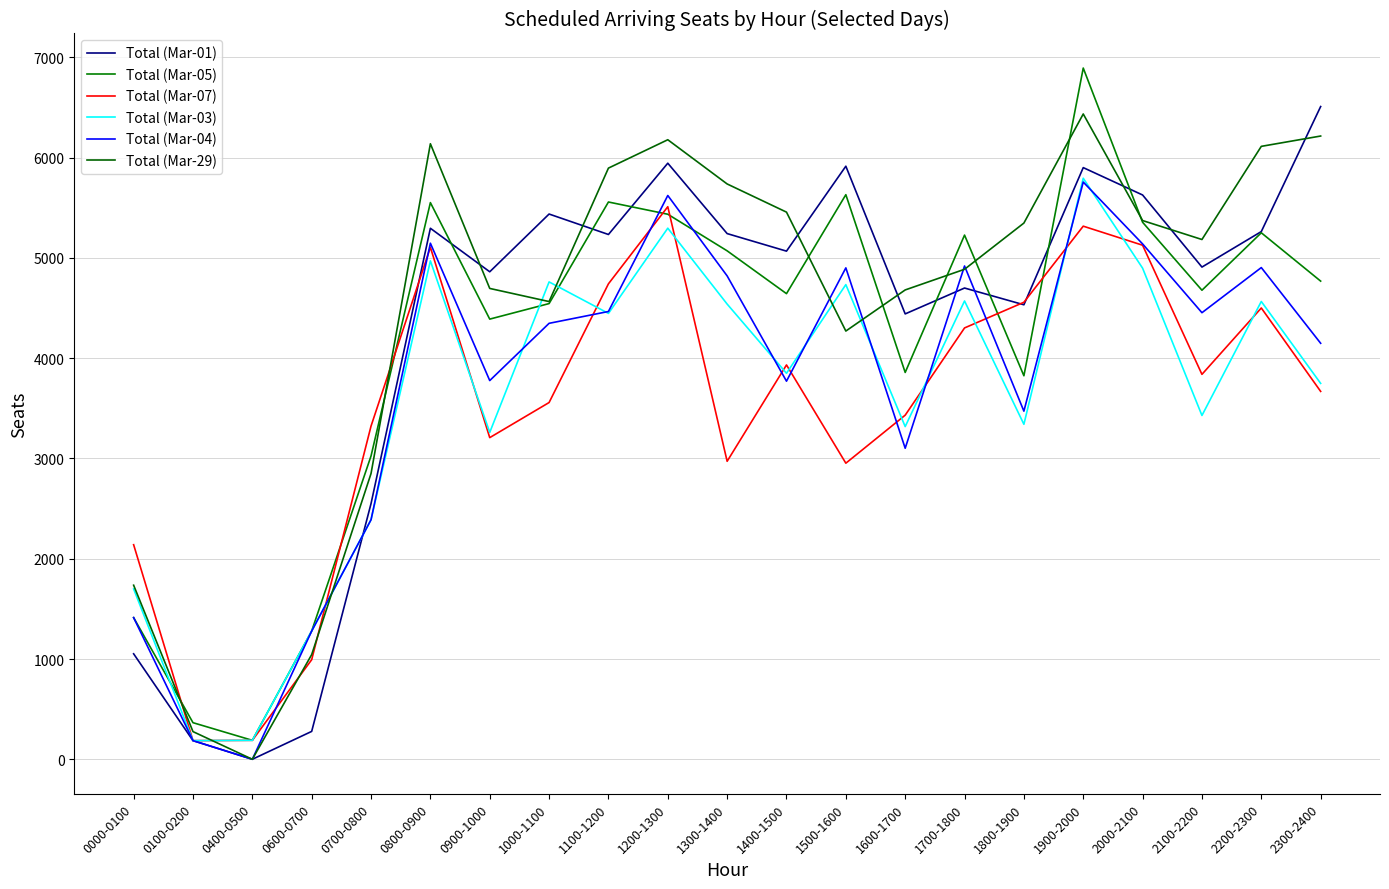

Rank the series at 1700-1800 from highest to lowest value.

Total (Mar-05), Total (Mar-04), Total (Mar-29), Total (Mar-01), Total (Mar-03), Total (Mar-07)